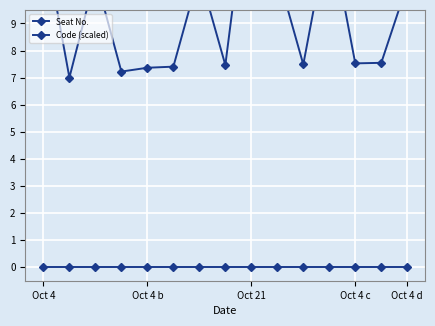

What is the difference between the maximum and minimum values in the Code (scaled) series?

8.0